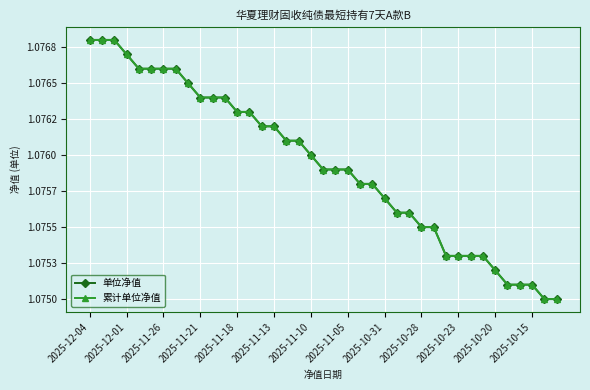

At how many categories does at least one series exceed 1?

39